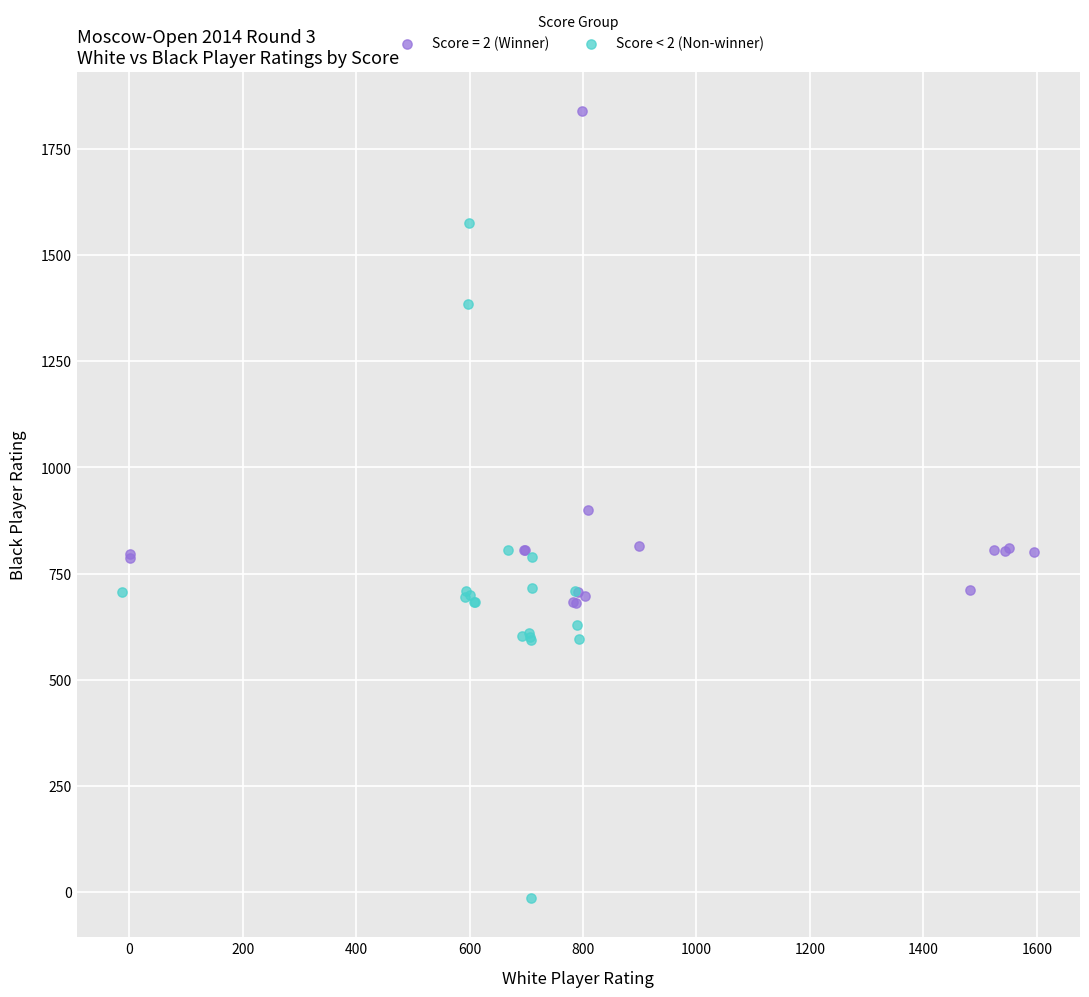

Which series has the widest spread of Y values?

Score < 2 (Non-winner)